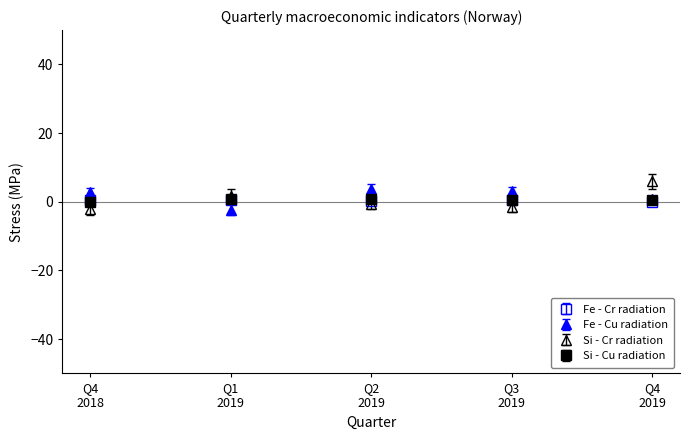

What is the maximum value for Si - Cr radiation?

6.0